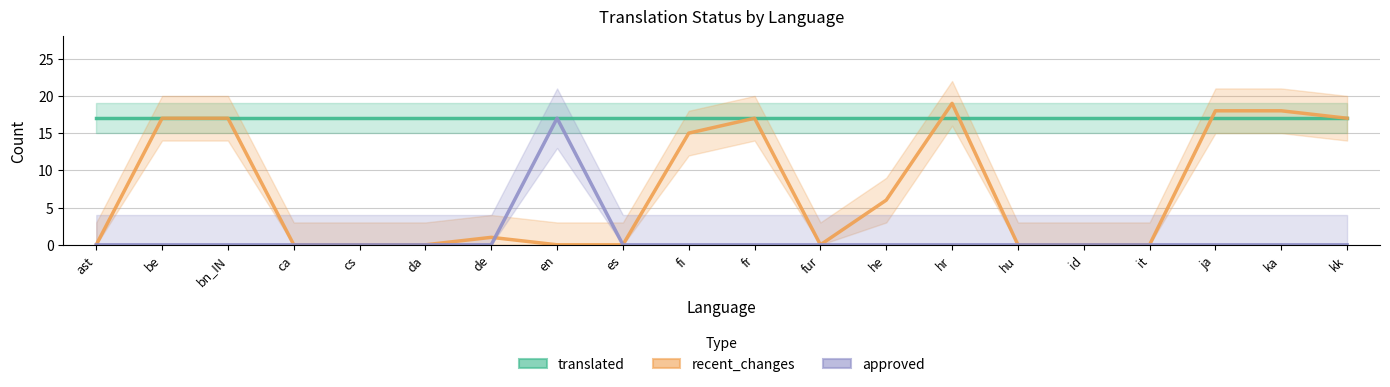

What is the difference between the highest and lowest values at es?

17